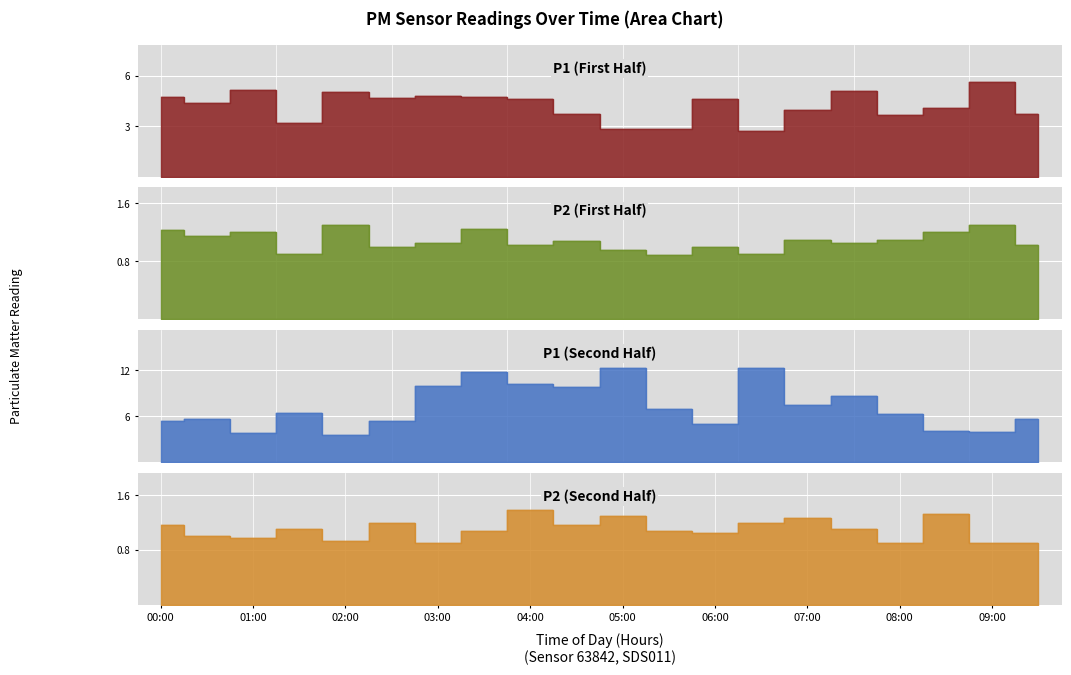

List the labels in order of P1 value, smallest first.

06:30, 05:00, 05:30, 01:30, 08:00, 04:30, 09:30, 07:00, 08:30, 00:30, 04:00, 06:00, 02:30, 00:00, 03:30, 03:00, 02:00, 07:30, 01:00, 09:00